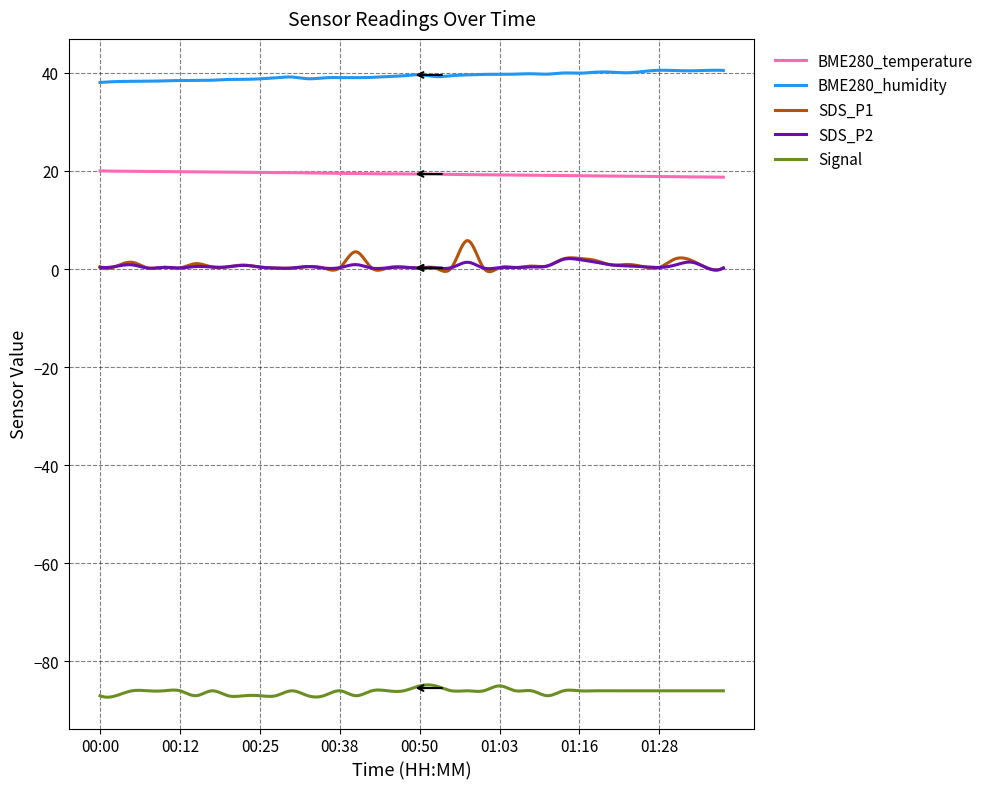

Which series has the largest total across all categories?

BME280_humidity